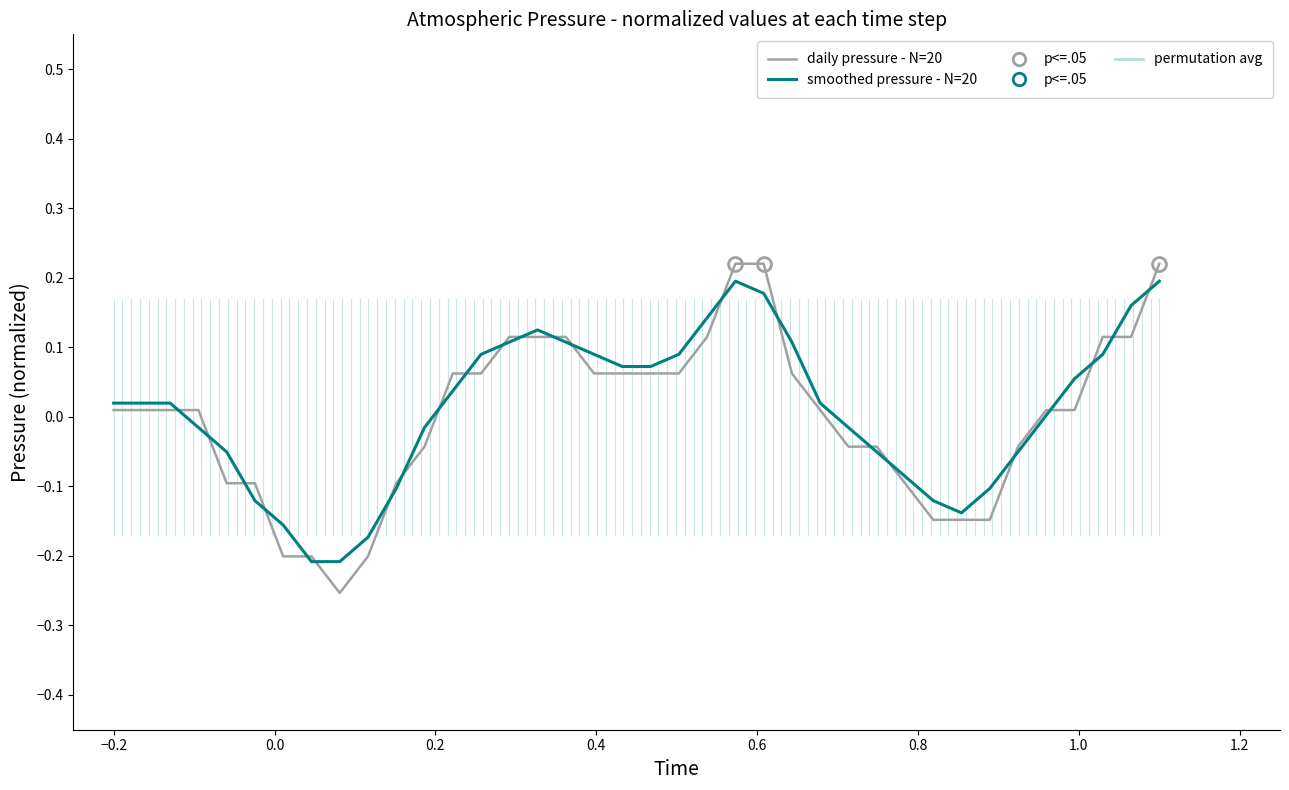

Rank the series by their maximum value, from lowest to highest.

smoothed pressure - N=20, daily pressure - N=20